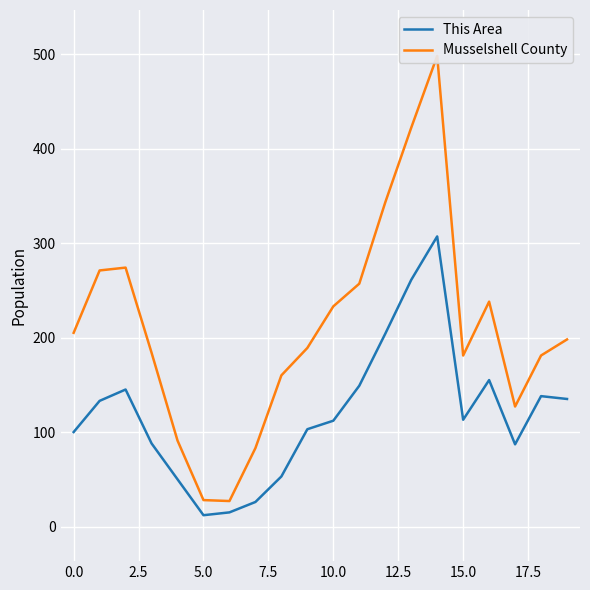

Does the chart display data point markers on the line(s)?

No